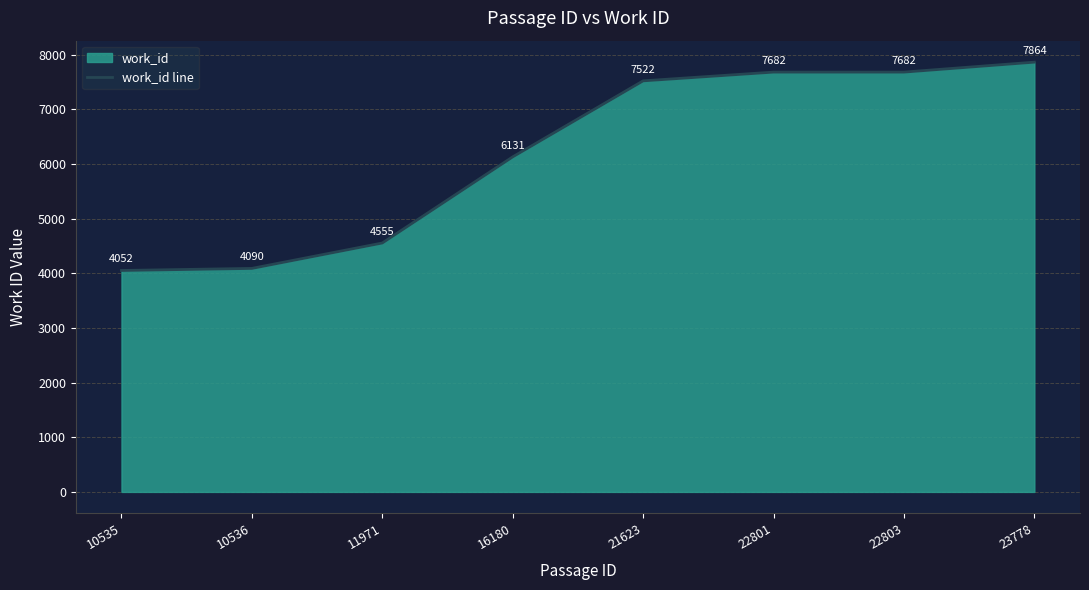

List the labels in order of value, largest first.

23778, 22801, 22803, 21623, 16180, 11971, 10536, 10535